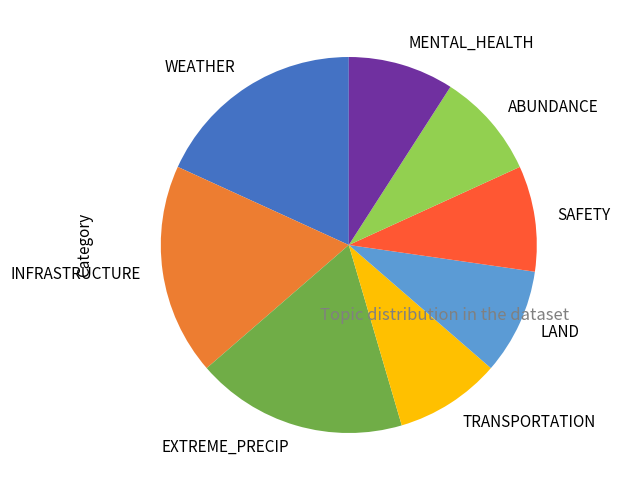

Is EXTREME_PRECIP the majority of the pie?

No